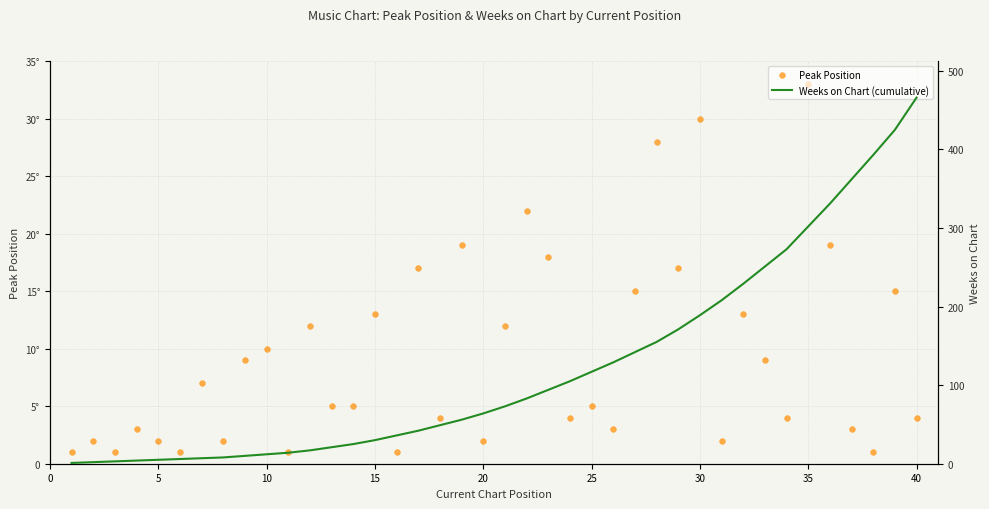

Which series reaches the maximum Y coordinate?

Weeks on Chart (cumulative)